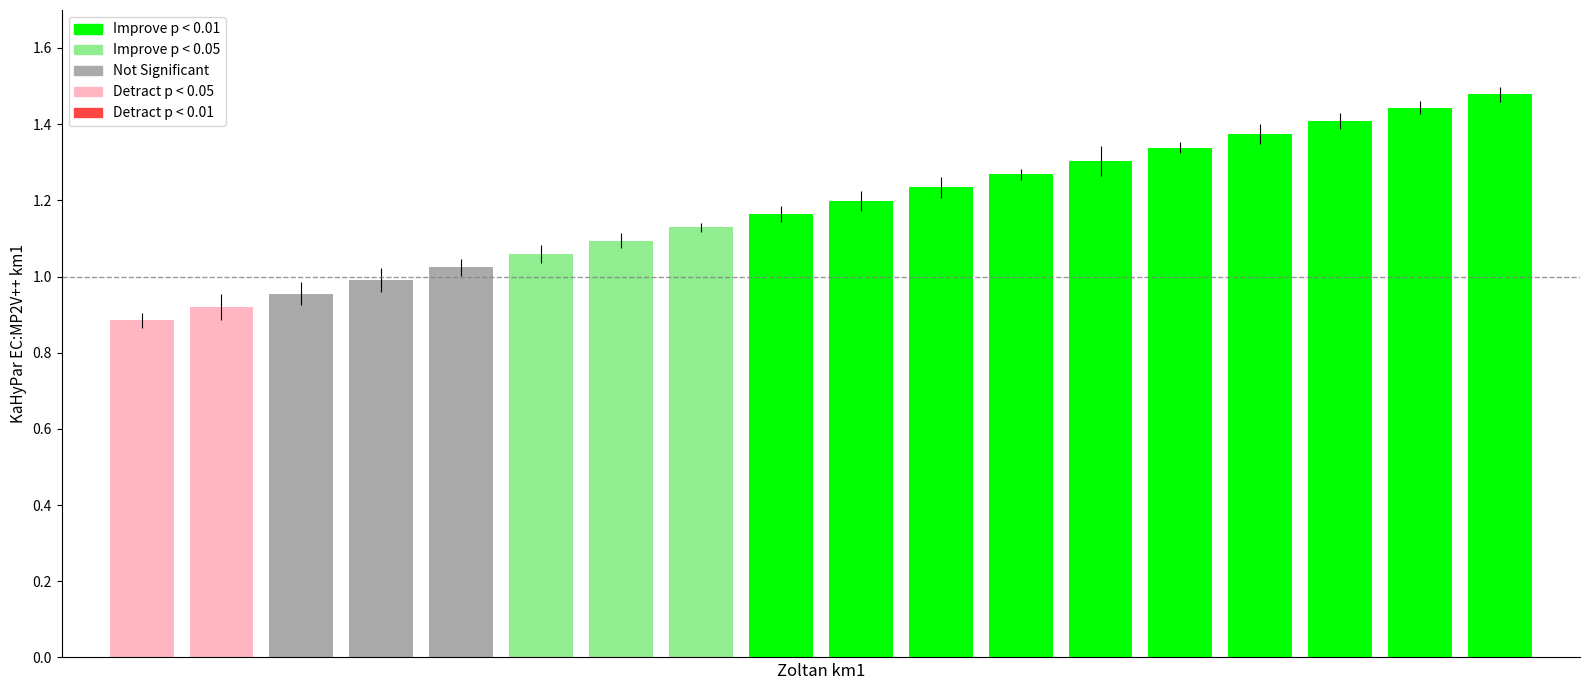

Which category has the highest value across all series?

18